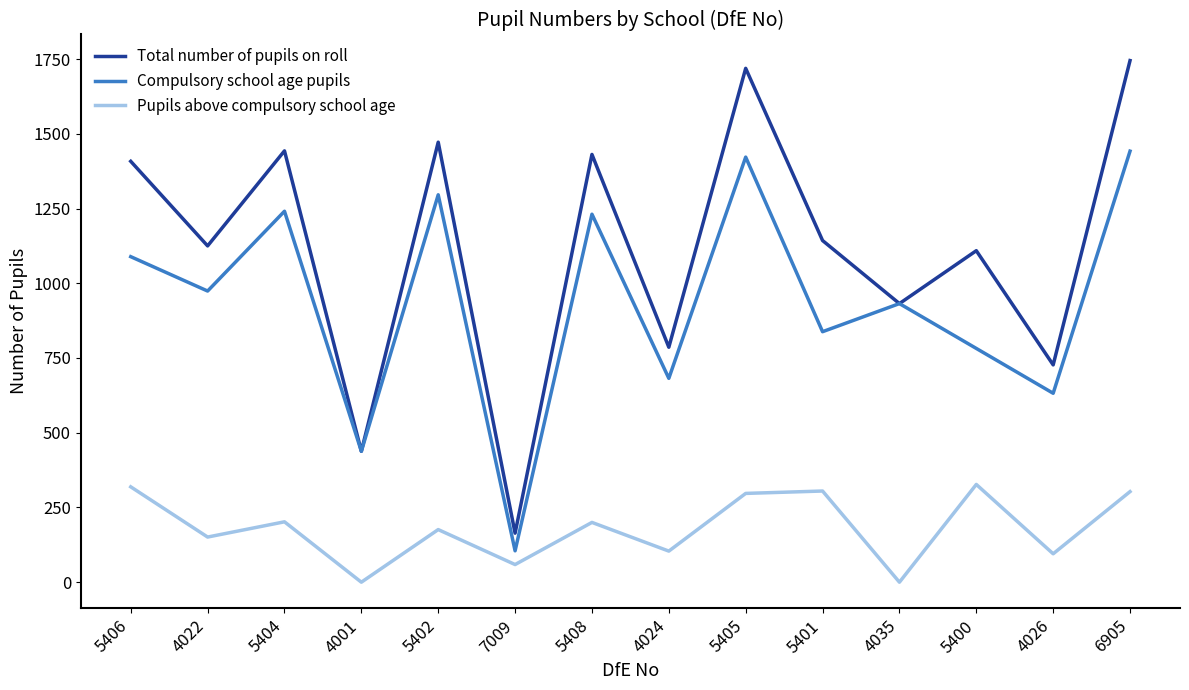

Rank the series at 6905 from lowest to highest value.

Pupils above compulsory school age, Compulsory school age pupils, Total number of pupils on roll